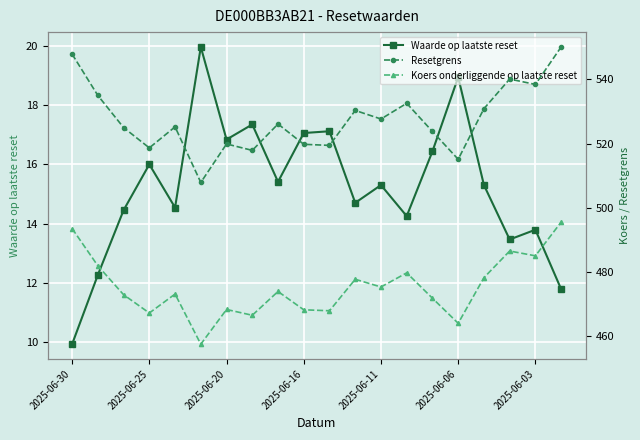

Reading left to right, list all the values displayed in this chart.

Waarde op laatste reset: 9.9	12.3	14.4	16.0	14.5	20.0	16.8	17.4	15.4	17.1	17.1	14.7	15.3	14.2	16.4	18.9	15.3	13.5	13.8	11.8
Resetgrens: 547.9	535.0	525.0	518.7	525.3	507.9	519.9	517.9	526.1	519.8	519.5	530.4	527.7	532.6	523.8	515.2	530.9	540.1	538.5	550.1
Koers onderliggende op laatste reset: 493.6	482.0	473.0	467.3	473.2	457.6	468.4	466.6	474.0	468.3	468.0	477.8	475.4	479.8	471.9	464.1	478.3	486.6	485.1	495.6